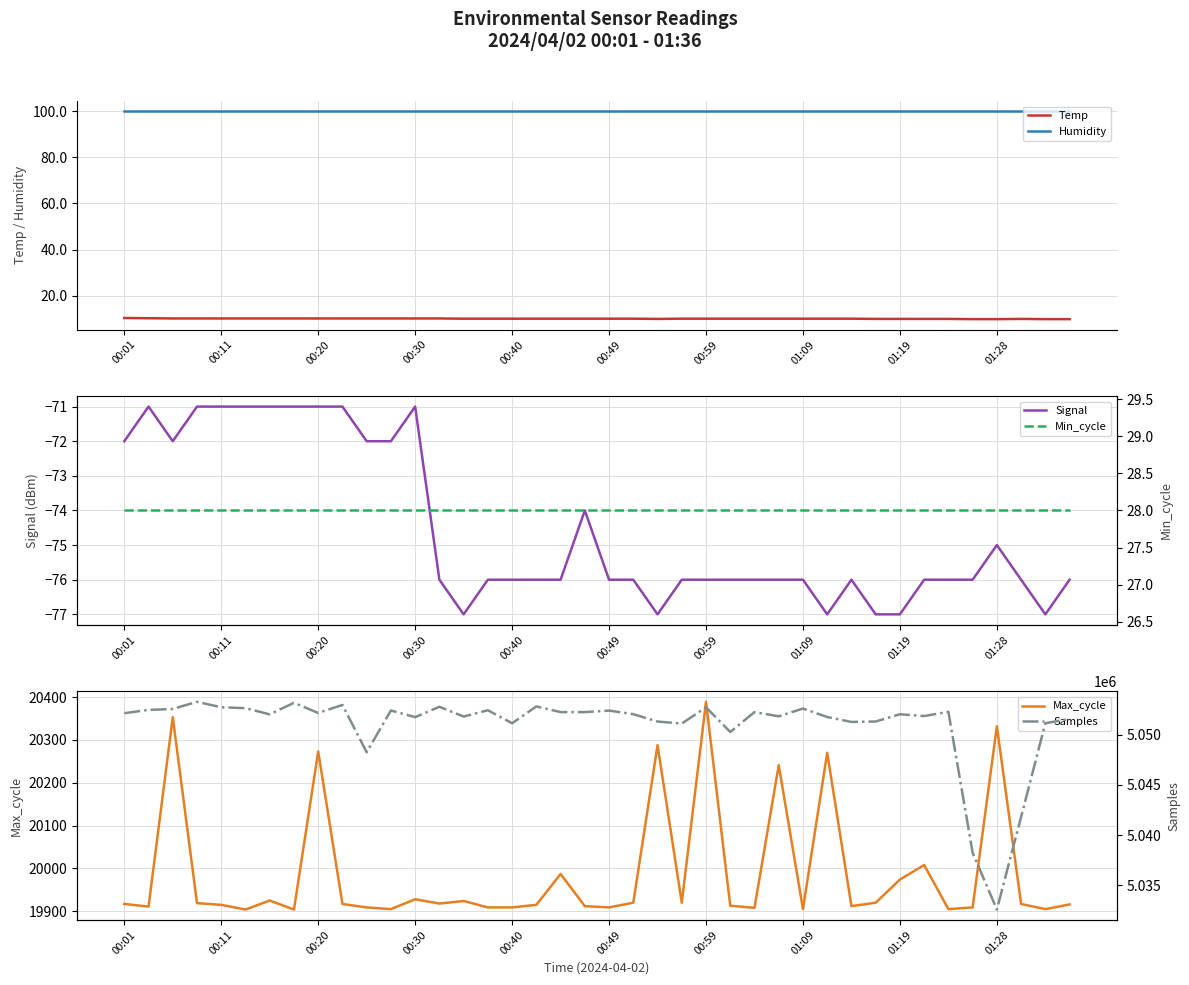

Count the number of data series in this chart.

6